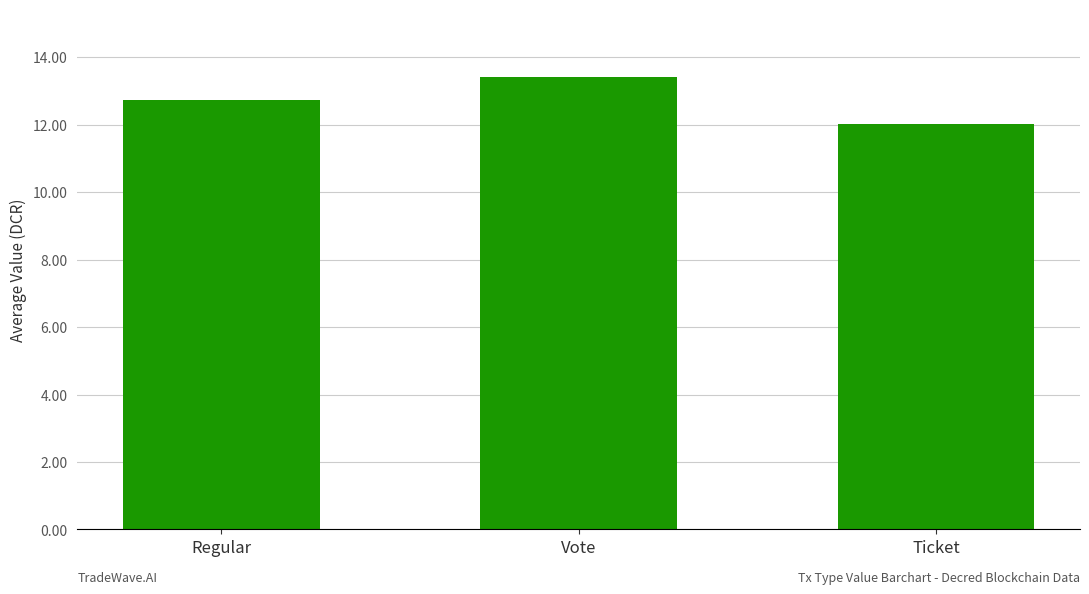

What is the change in value from Regular to Vote?

+0.7